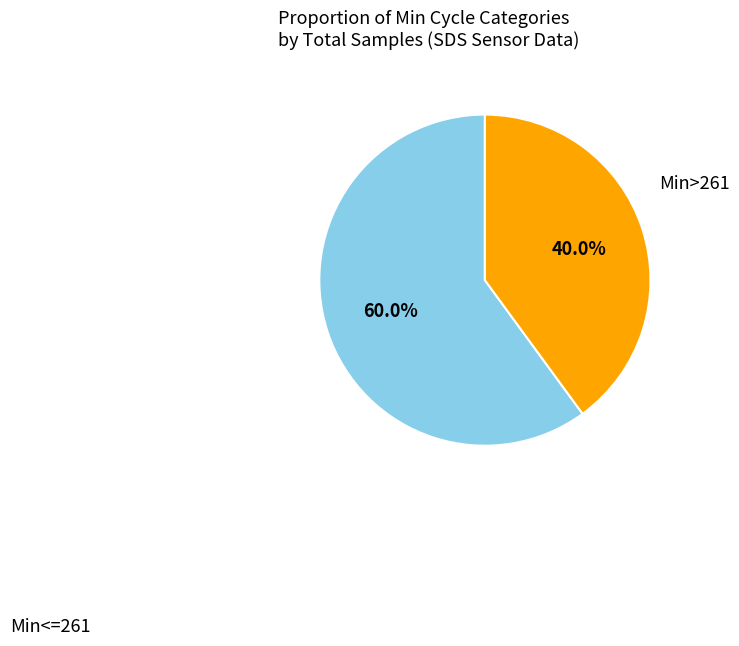

Combined, do Min>261 and Min<=261 account for over 50%?

Yes